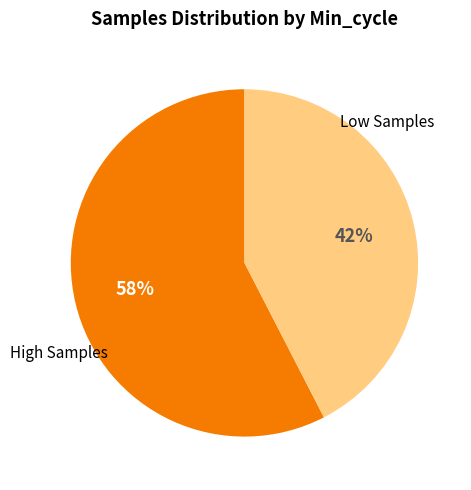

To the nearest percent, what is the average slice percentage?

50%